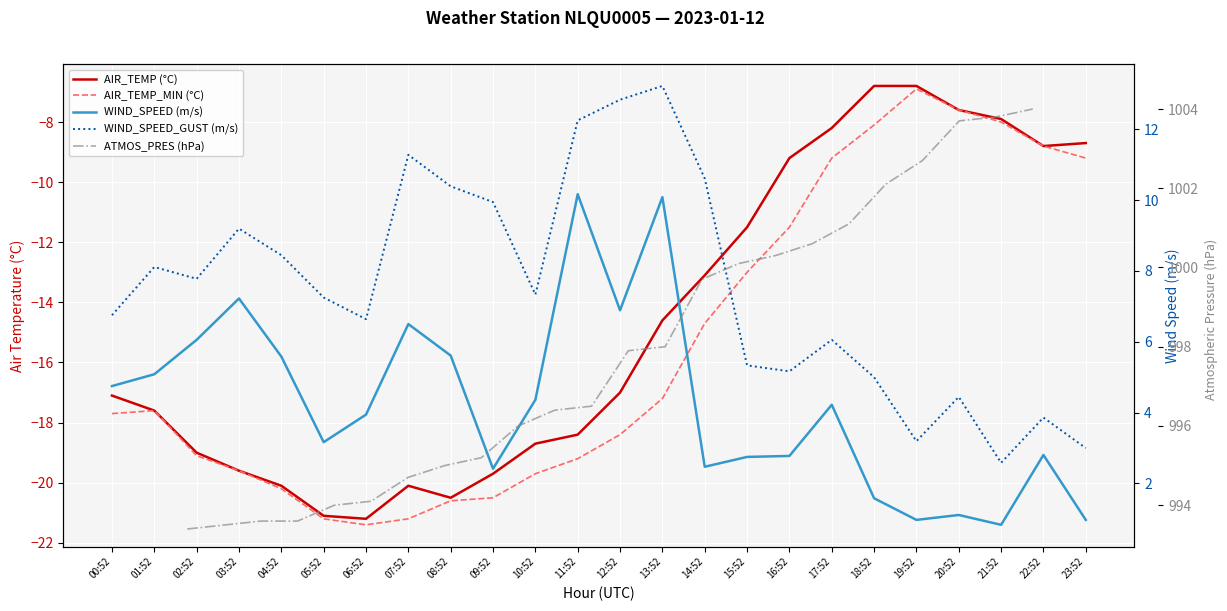

True or false: WIND_SPEED_GUST (m/s) has a value of 6.8 at 12:52.

False